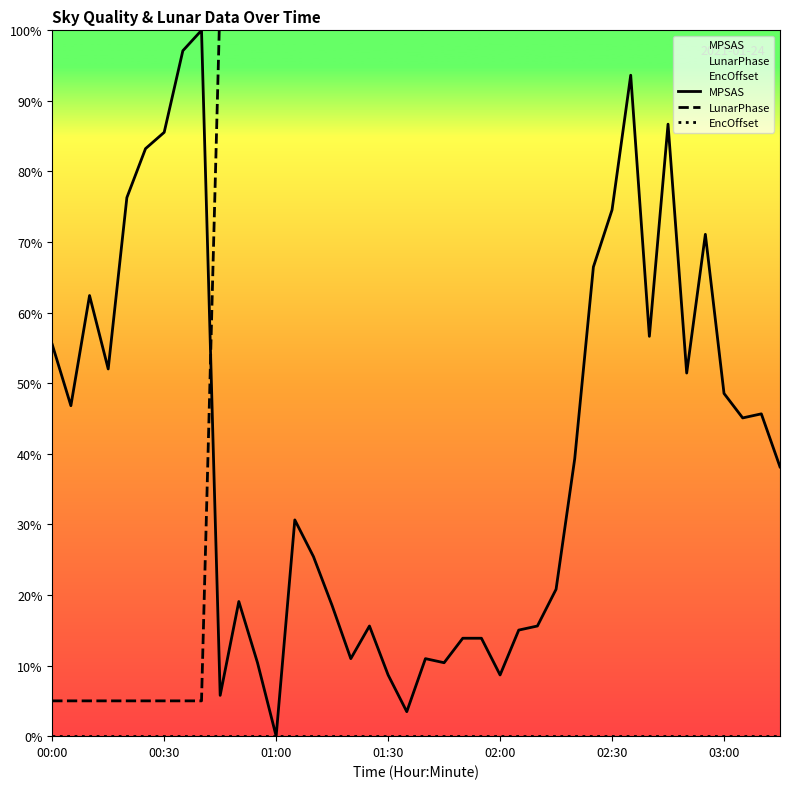

The MPSAS series shows 9.6 at 23. True or false?

False